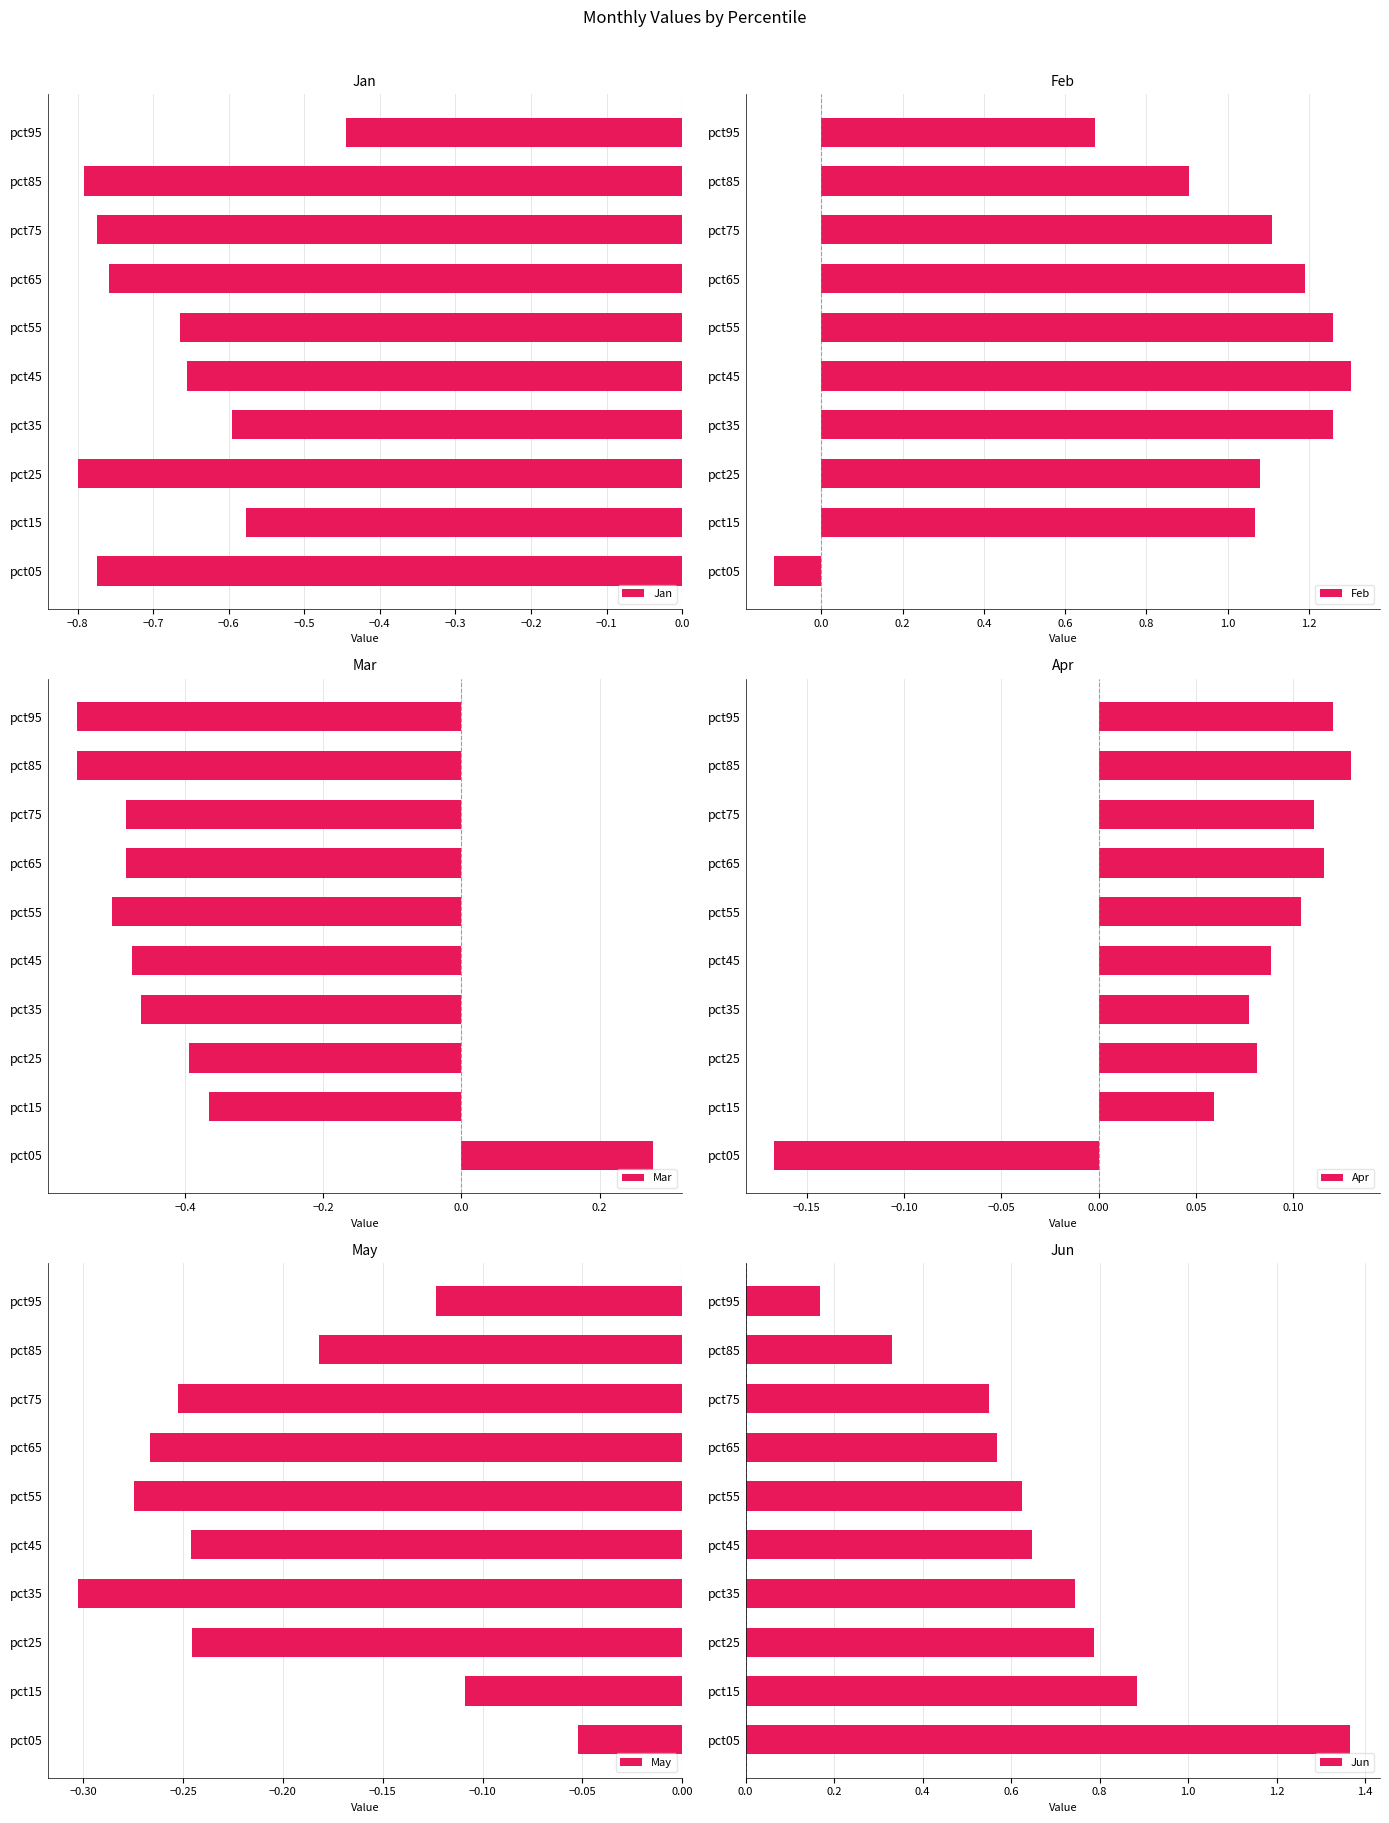

At how many categories does at least one series exceed 0?

10